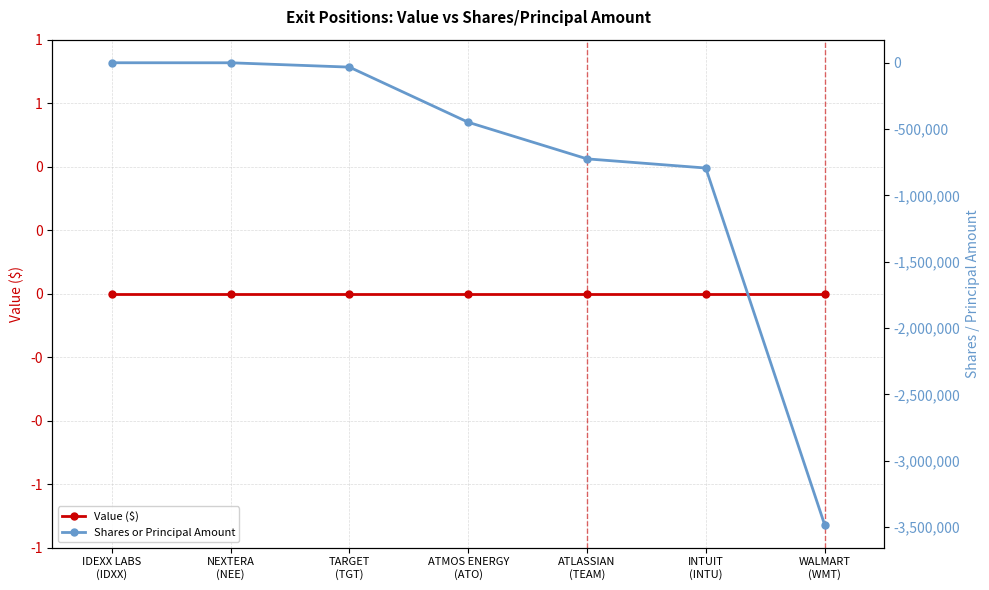

At which category is the sum across all series the highest?

IDEXX LABS
(IDXX)